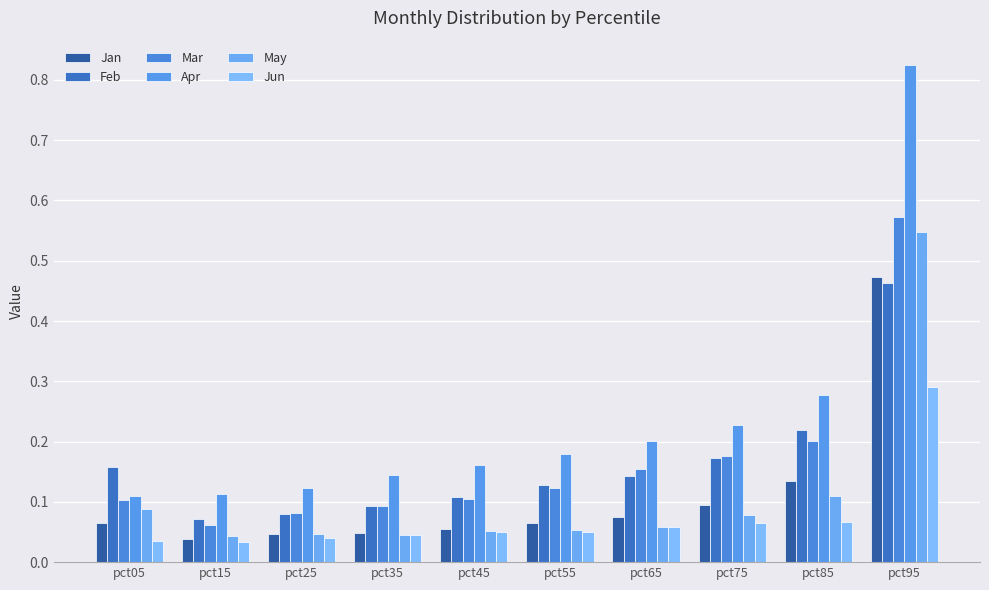

Which series has the largest range (max minus min)?

Apr